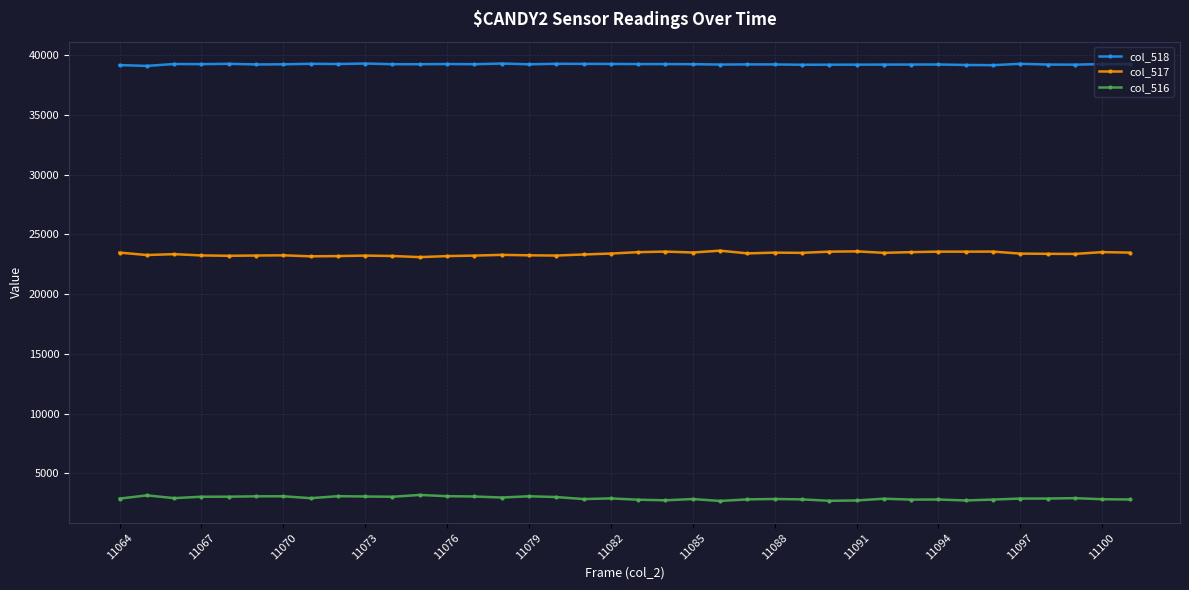

Rank the series by their maximum value, from highest to lowest.

col_518, col_517, col_516